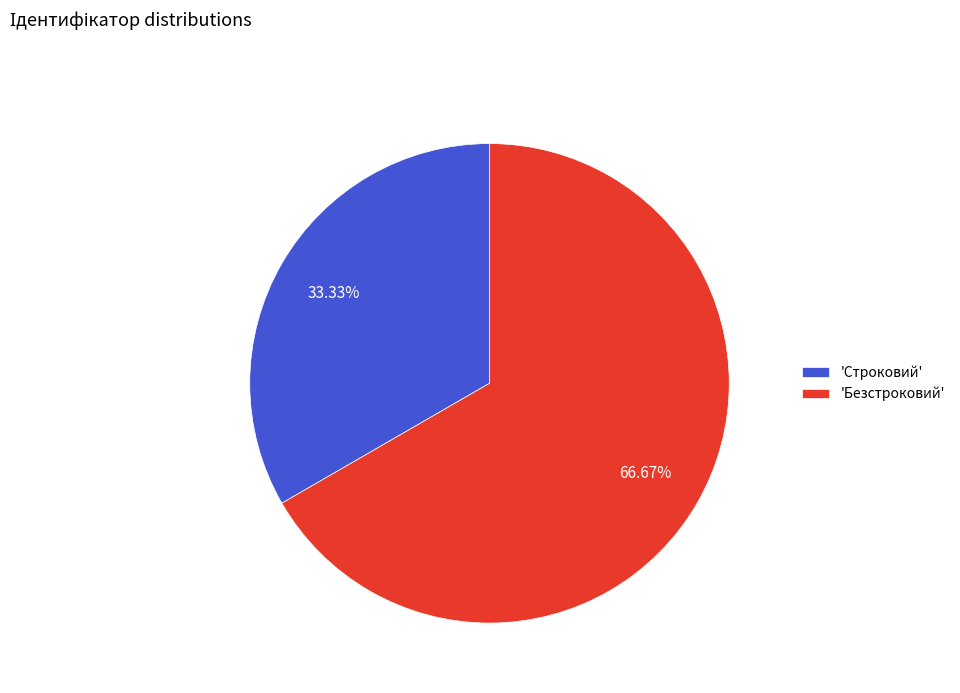

Is there any slice that represents more than half of the pie?

Yes